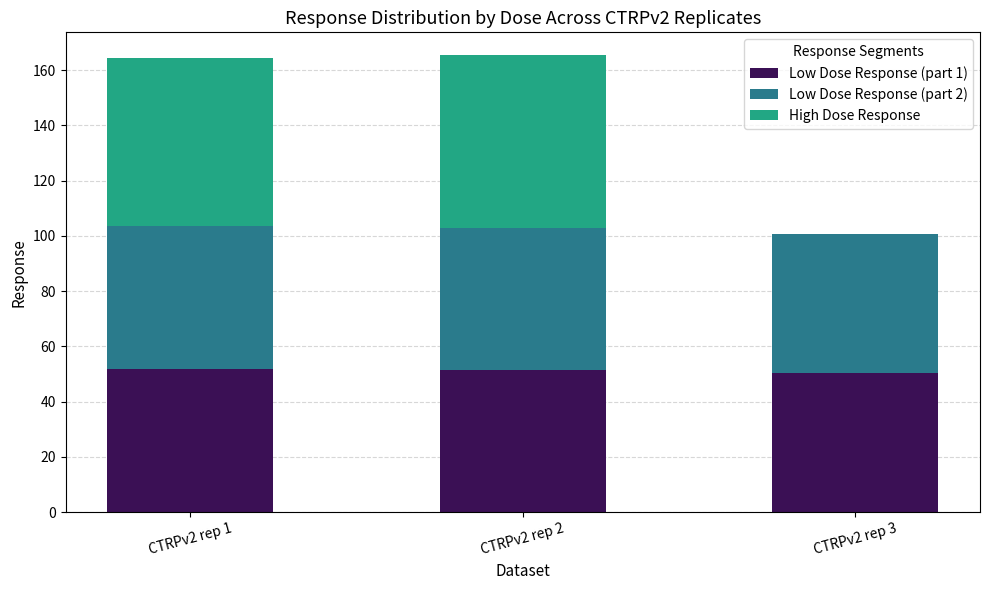

What is the total value across all series at CTRPv2 rep 1?

164.5